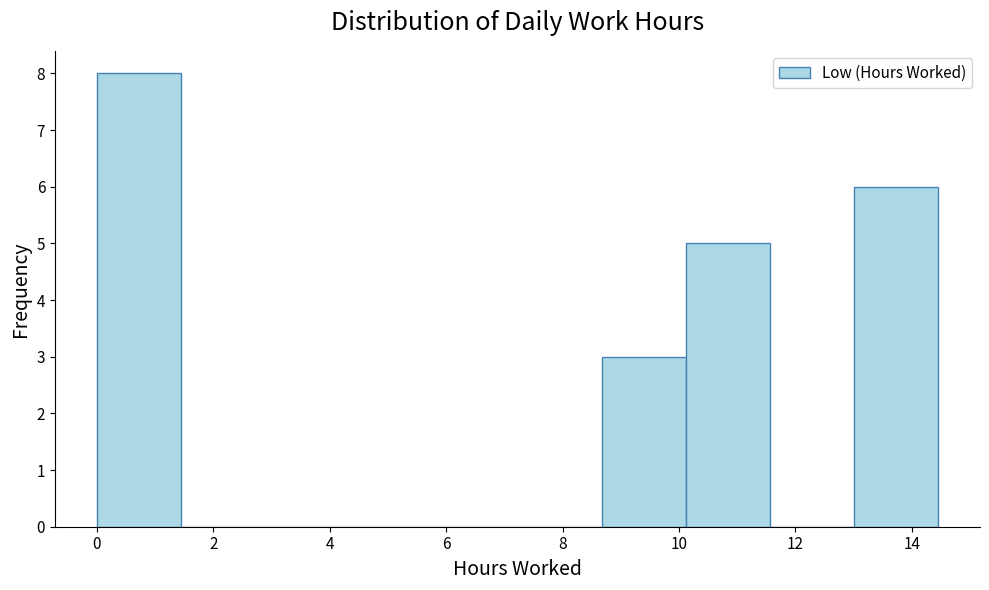

Over which range of the x-axis is the bar tallest?

0.0 to 1.4